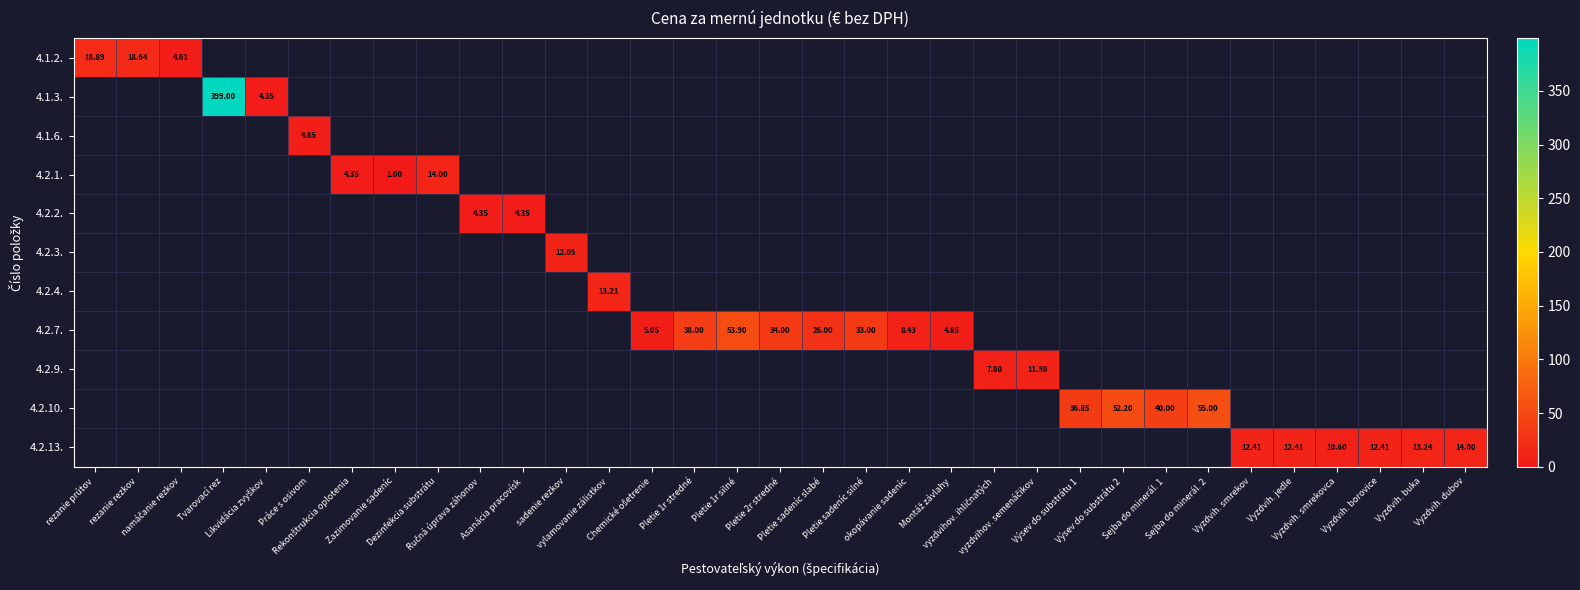

The value of 4.2.2. at Vyzdvih. smrekov is -1.6. True or false?

False